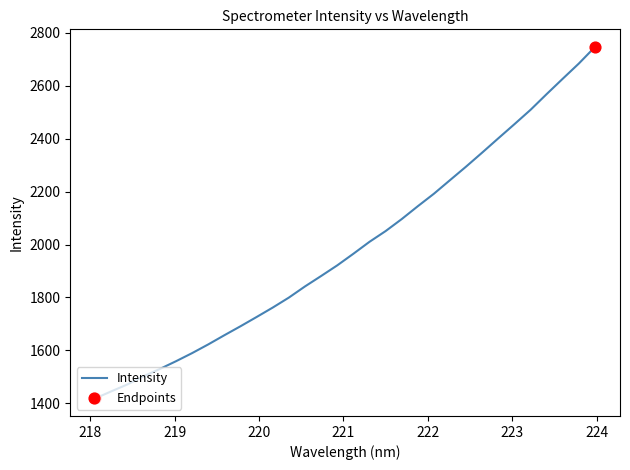

What is the greatest value displayed?

2747.1